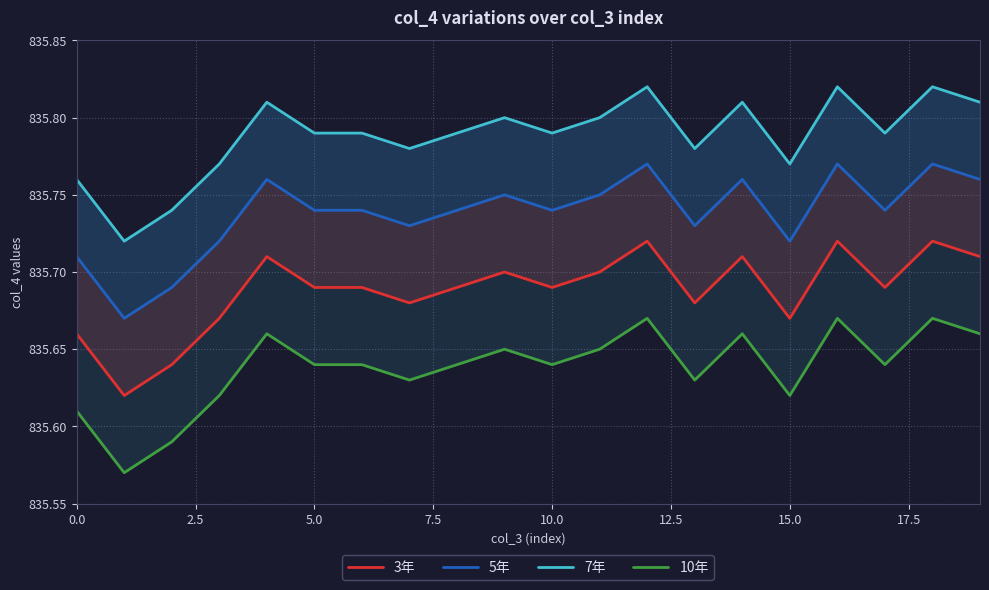

List the series in order of their overall mean, lowest first.

10年, 3年, 5年, 7年